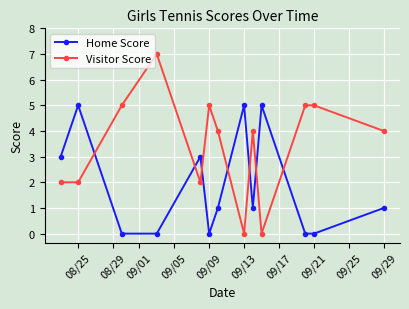

List the series in order of their peak value, lowest first.

Home Score, Visitor Score